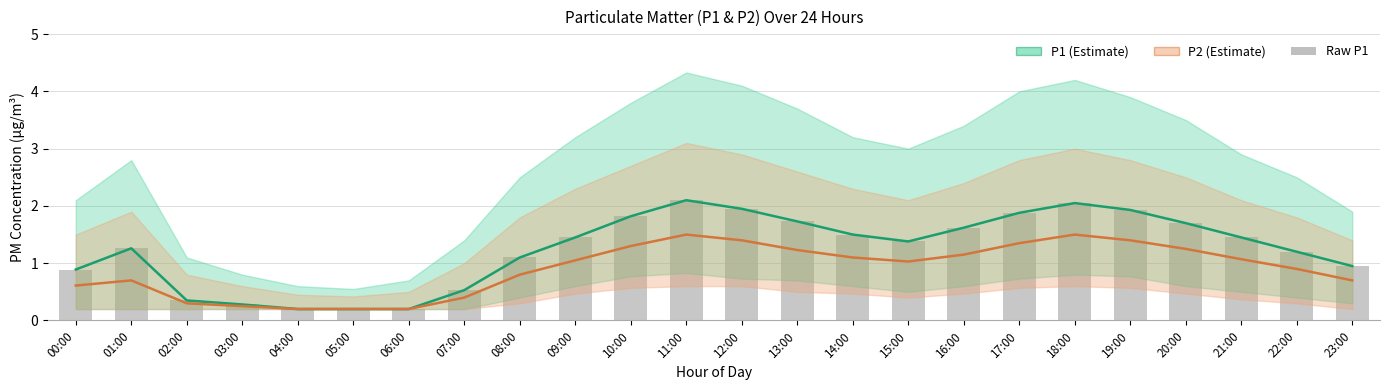

At which label does P1 reach its peak?

11:00